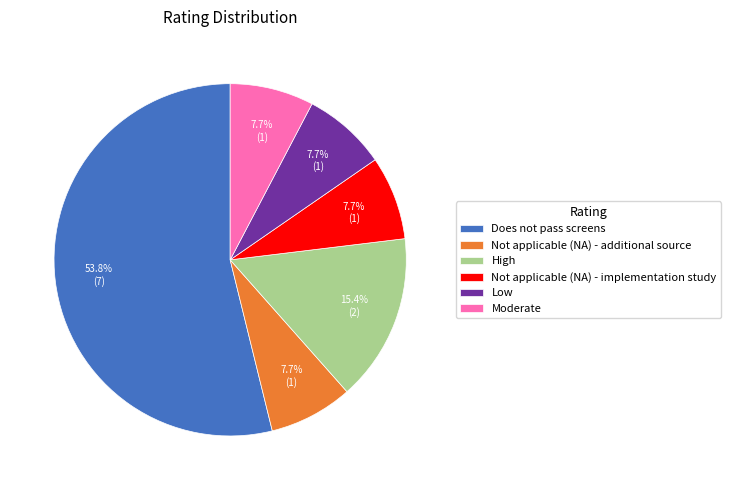

What percentage is NOT represented by High?

84.6%